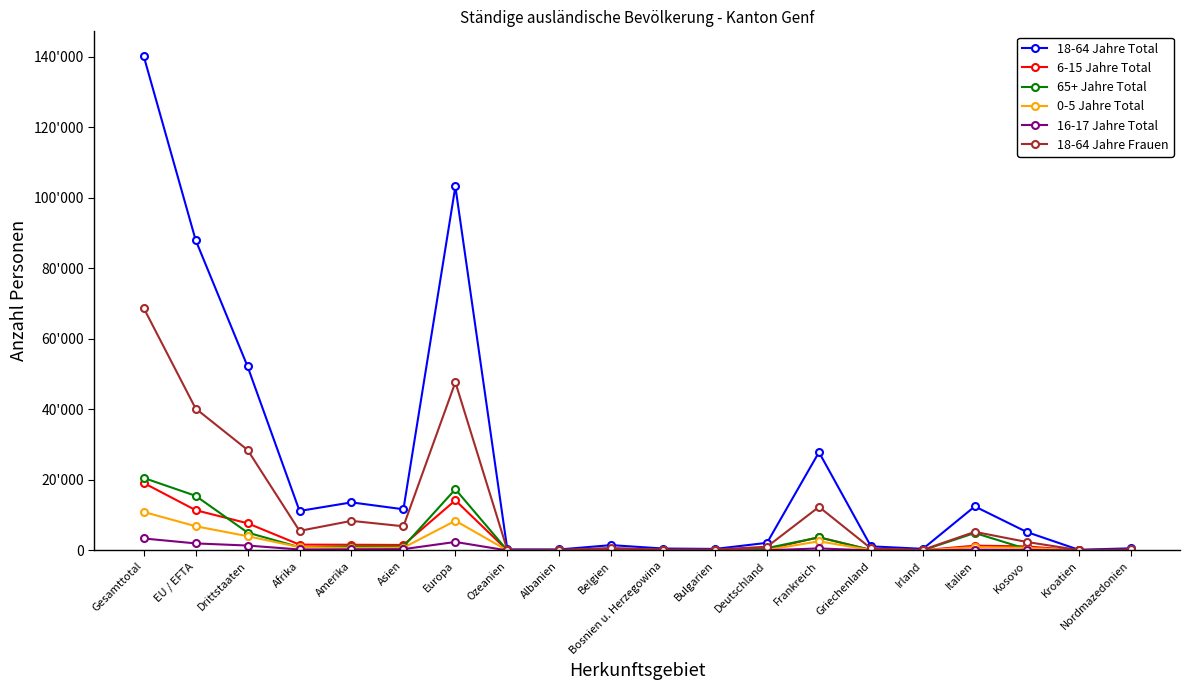

Which series changed the most between Drittstaaten and Albanien?

18-64 Jahre Total